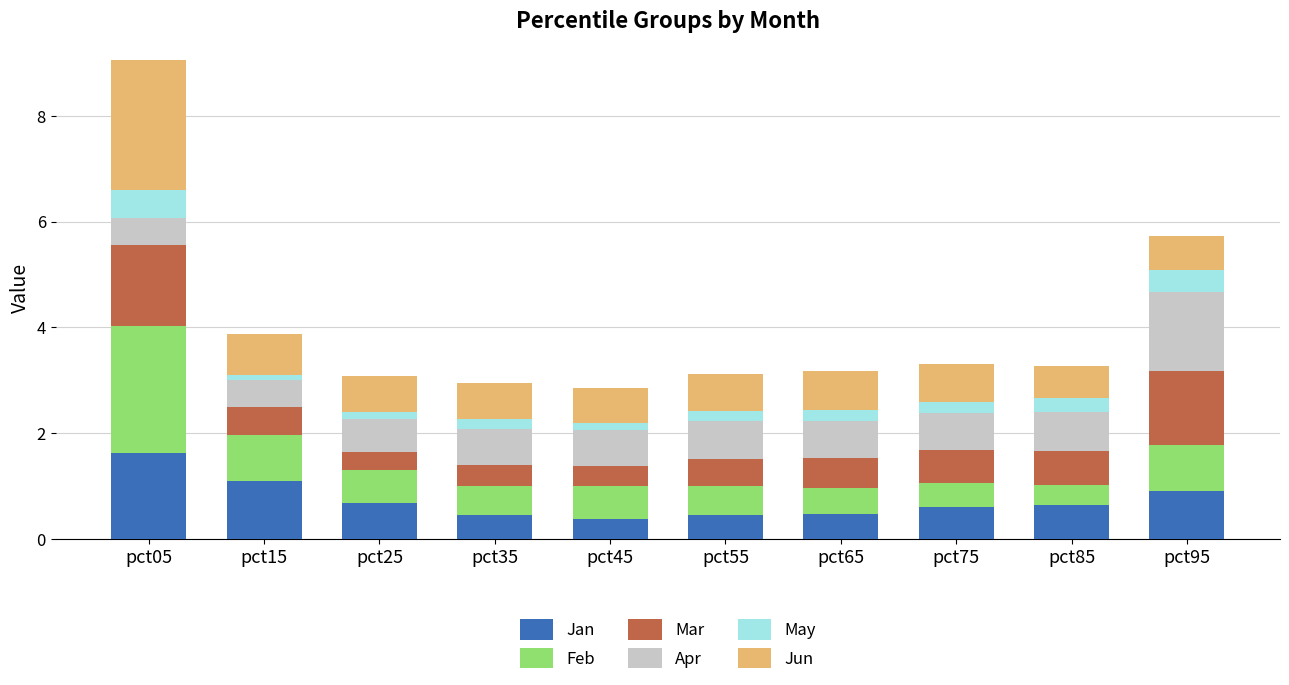

What is the maximum value for Jan?

1.6